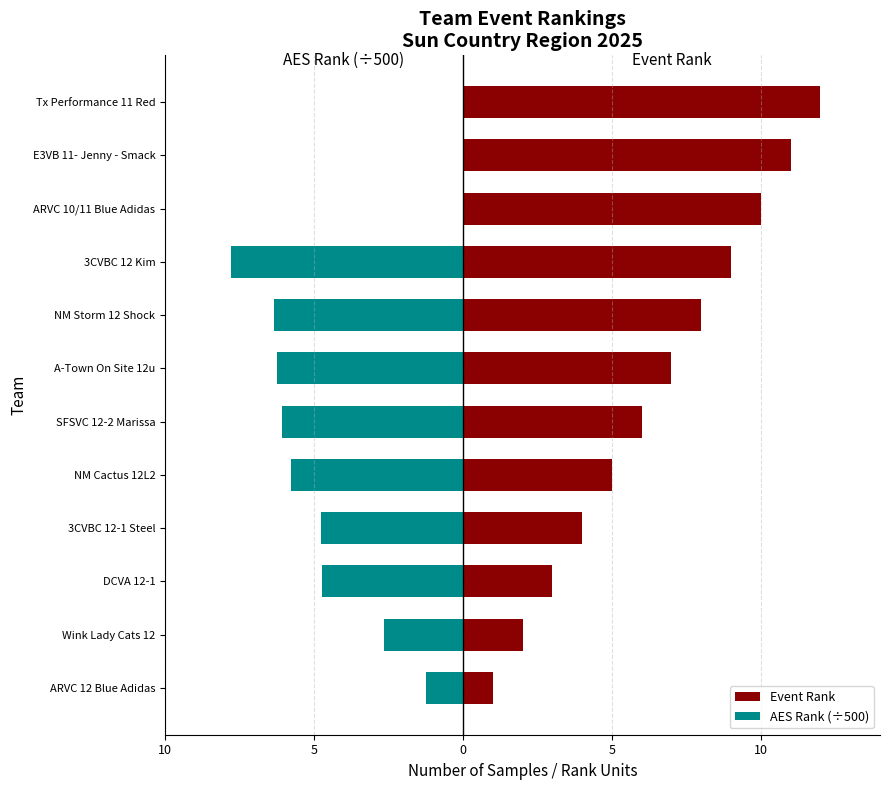

The AES Rank (÷500) series shows -4.5 at Tx Performance 11 Red. True or false?

False